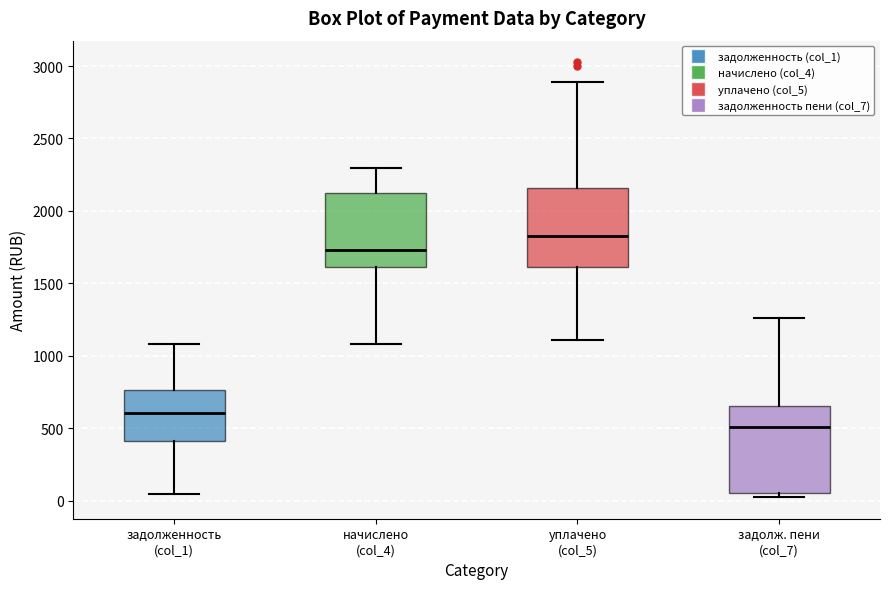

Comparing the boxes themselves (not the whiskers), which one is the tallest?

задолж. пени (col_7)